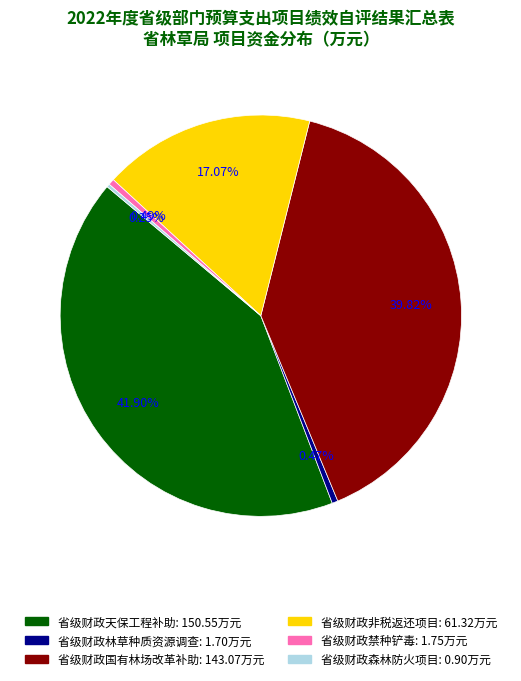

Combined, do 省级财政非税返还项目 and 省级财政国有林场改革补助 account for over 50%?

Yes